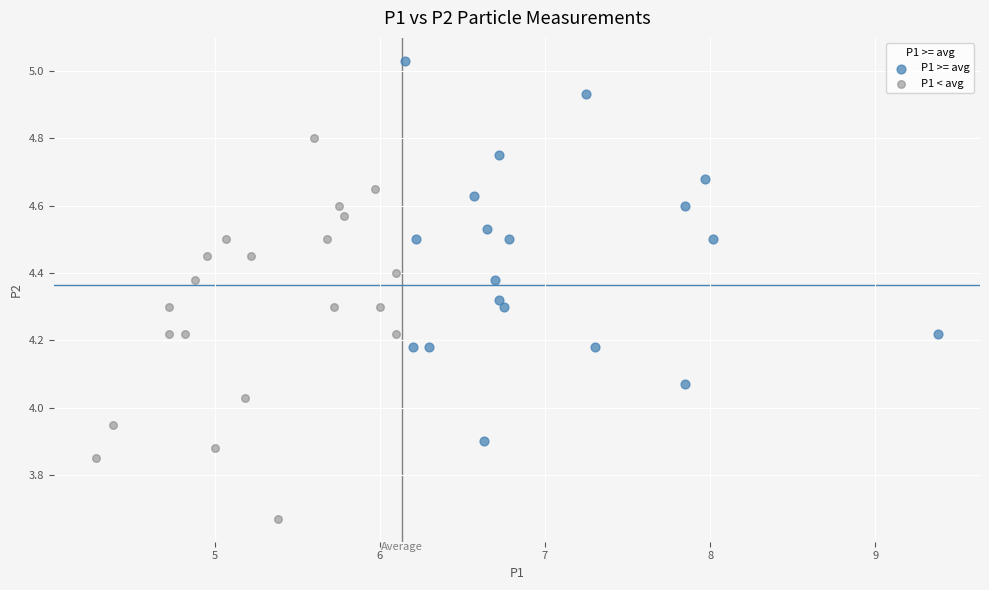

Which series reaches the minimum Y coordinate?

P1 < avg